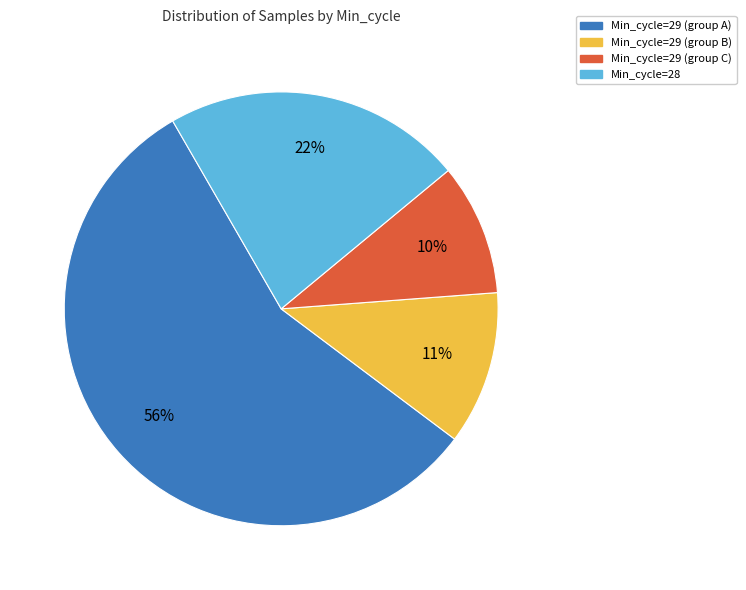

What is the smallest slice in the pie chart?

Min_cycle=29 (group C)